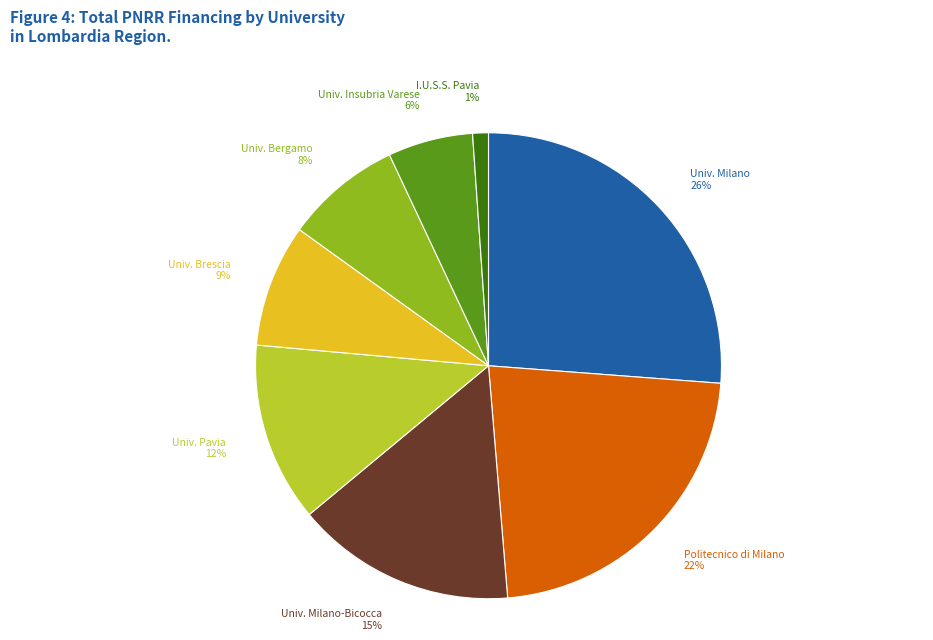

To the nearest percent, what percentage of the pie is Politecnico di Milano?

22%